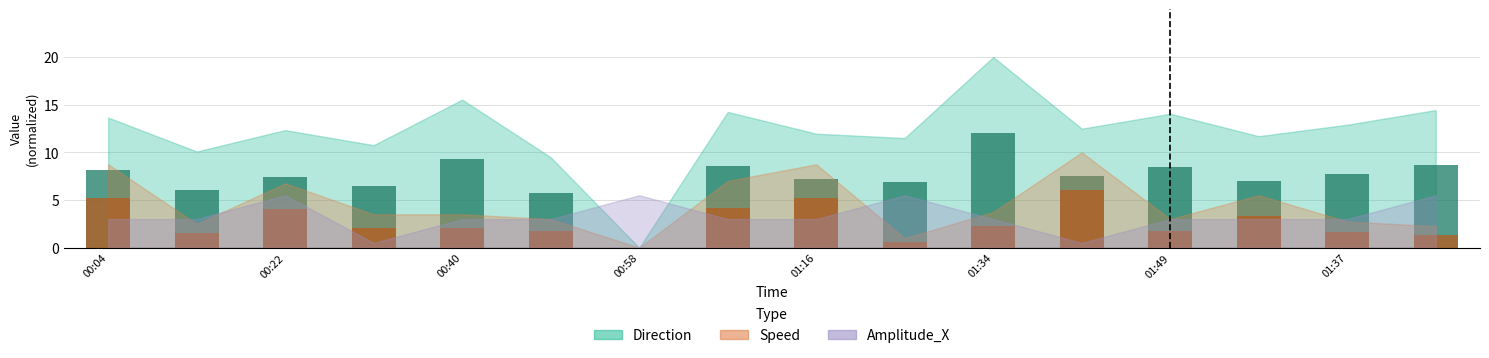

How many categories are shown in the chart?

16